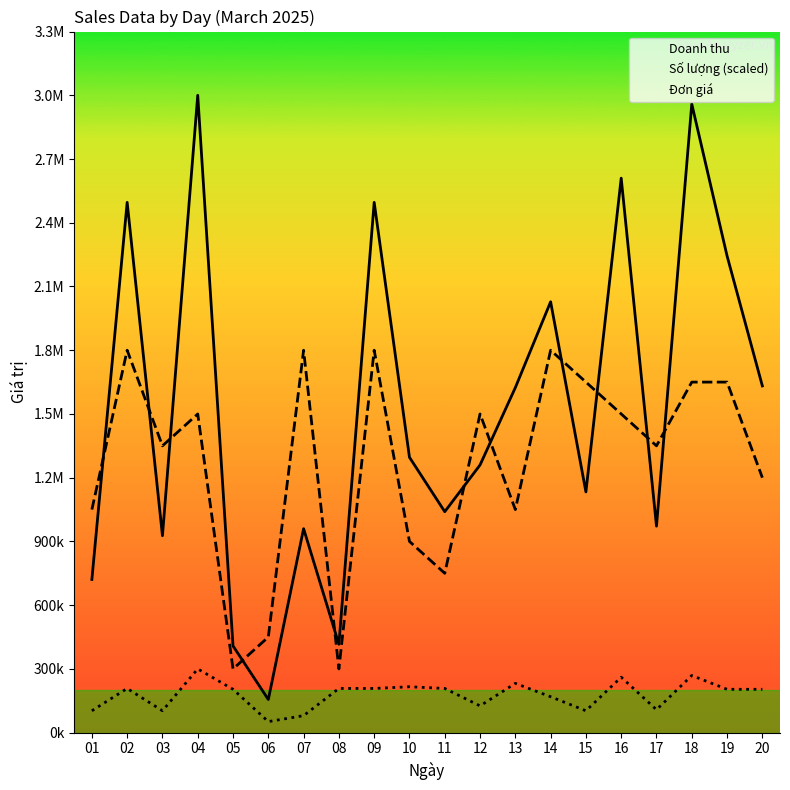

True or false: Đơn giá and Số lượng (scaled) cross at least once.

False